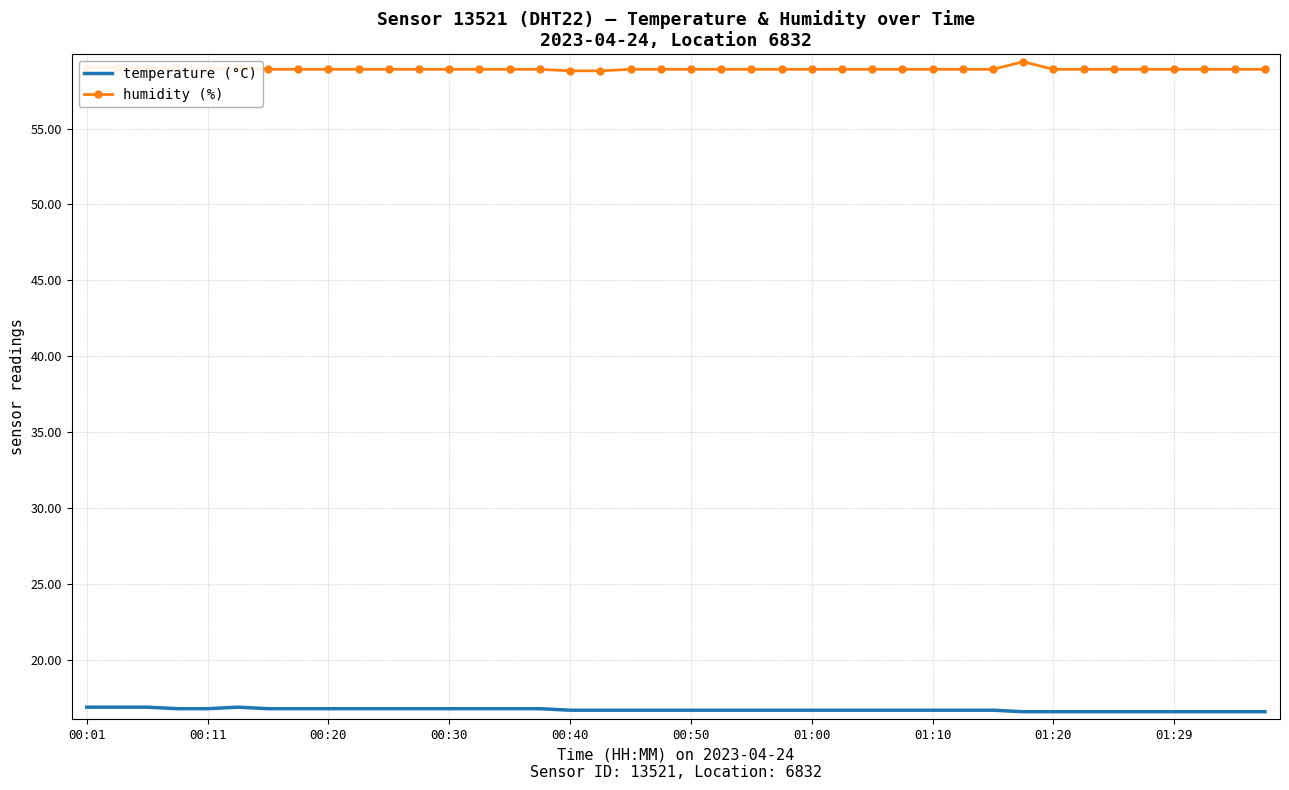

Which series has the largest total across all categories?

humidity (%)